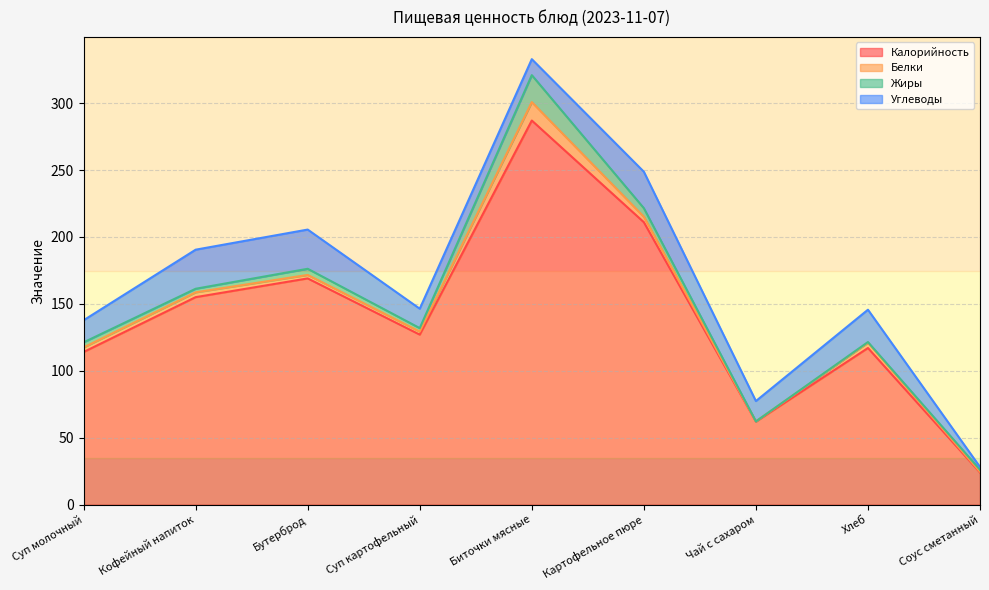

Is it true that Белки equals 0.1 at Чай с сахаром?

False